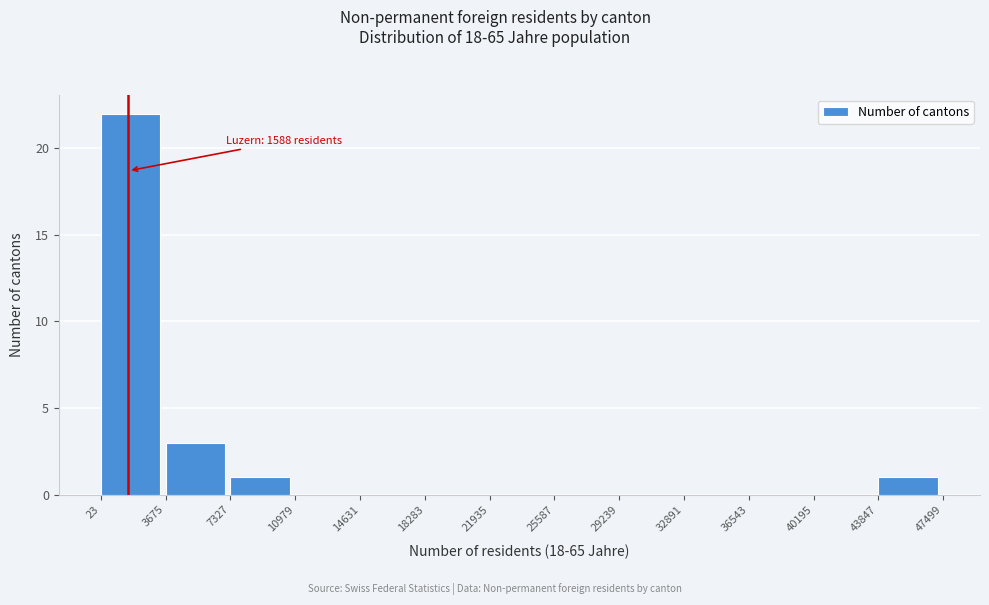

Which range on the x-axis has the tallest bar?

23 to 3675